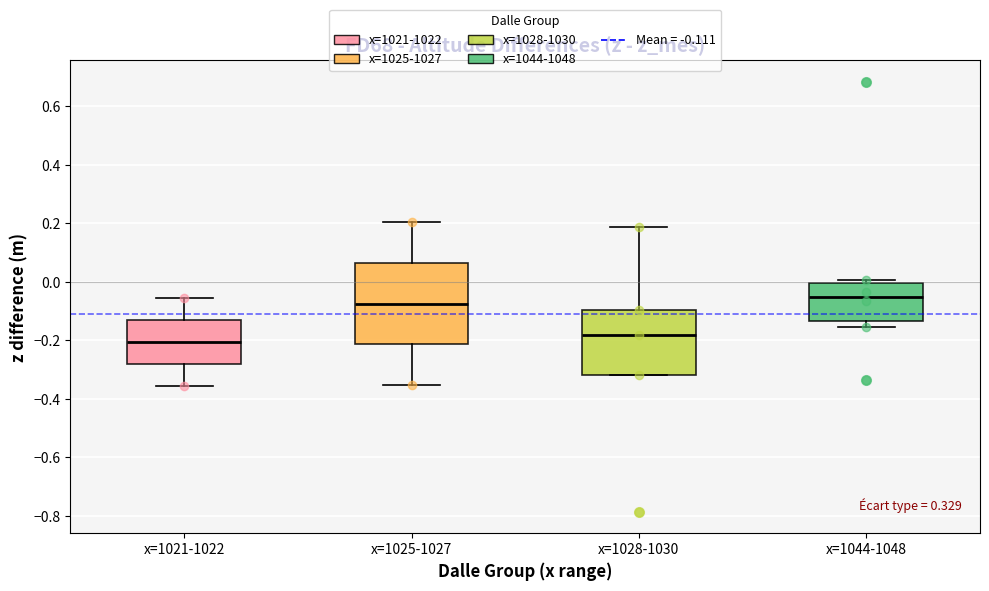

Which box is the tallest, from its lower edge to its upper edge?

x=1025-1027